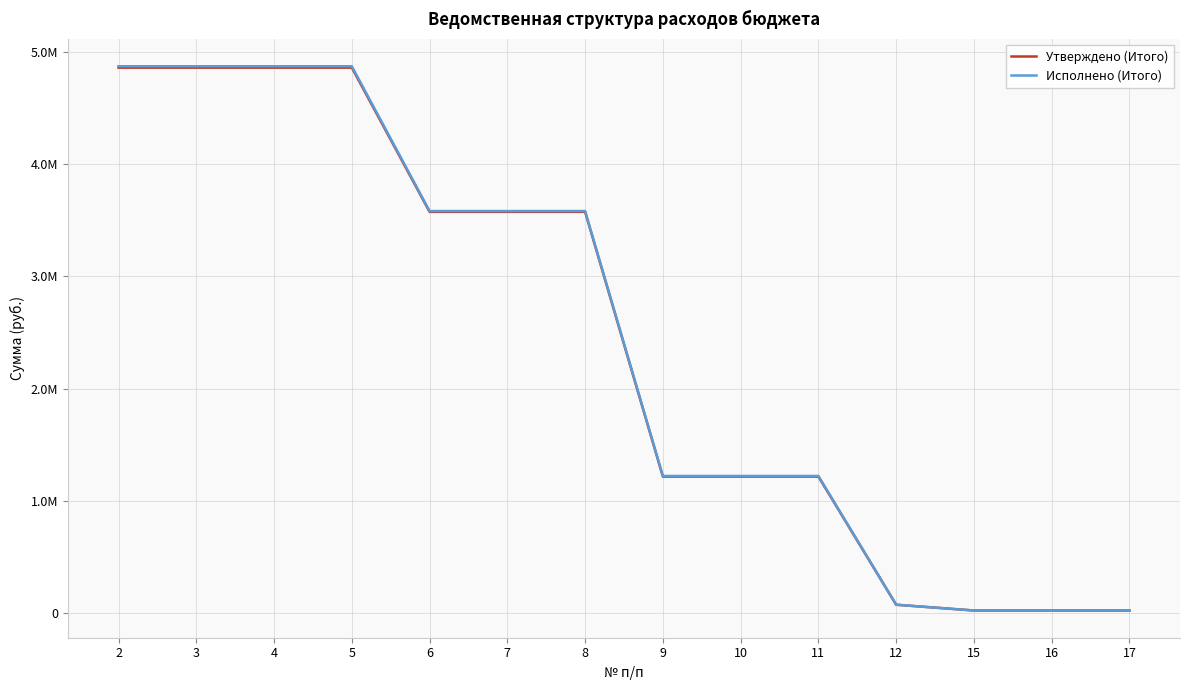

What is the maximum value shown in the chart?

4874481.1